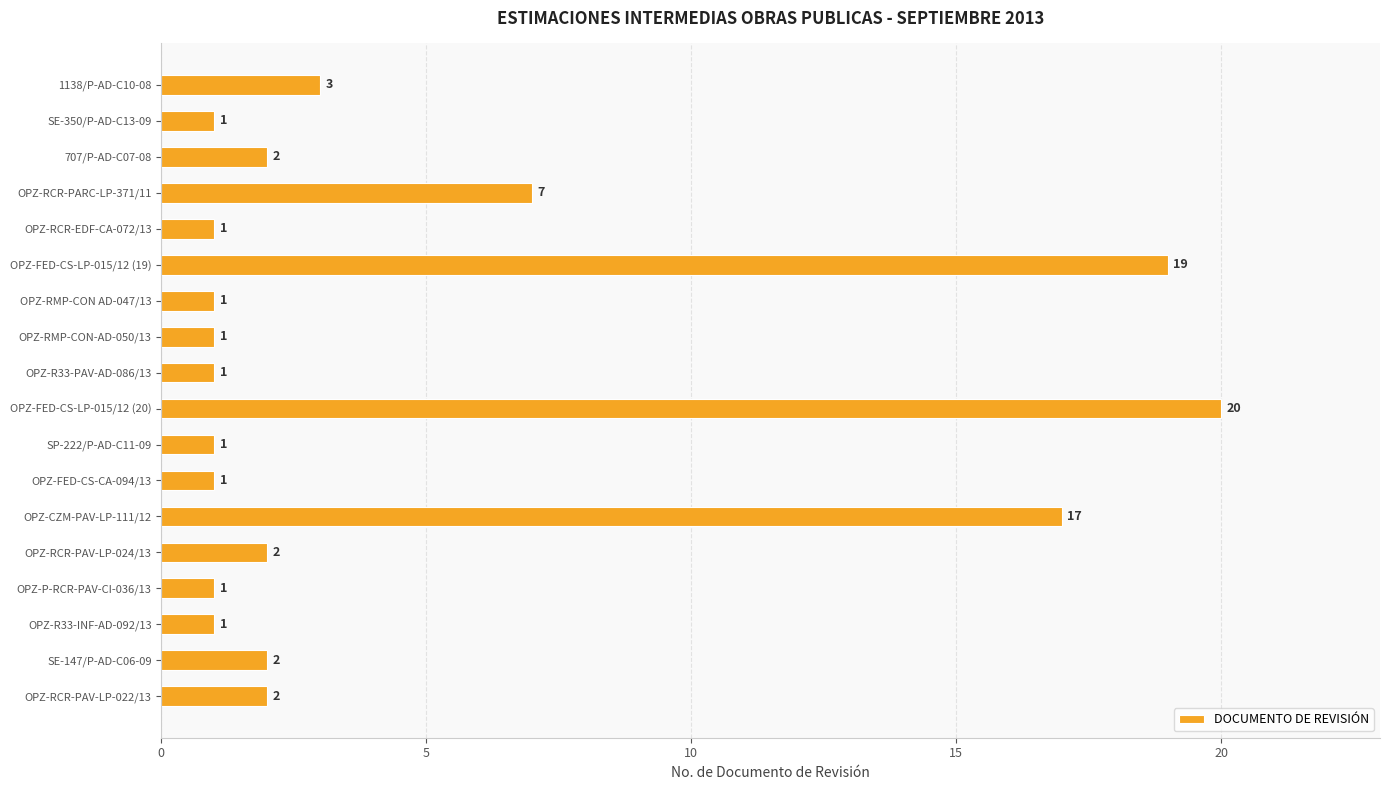

What is the label of the 14th bar from the bottom?

OPZ-RCR-EDF-CA-072/13